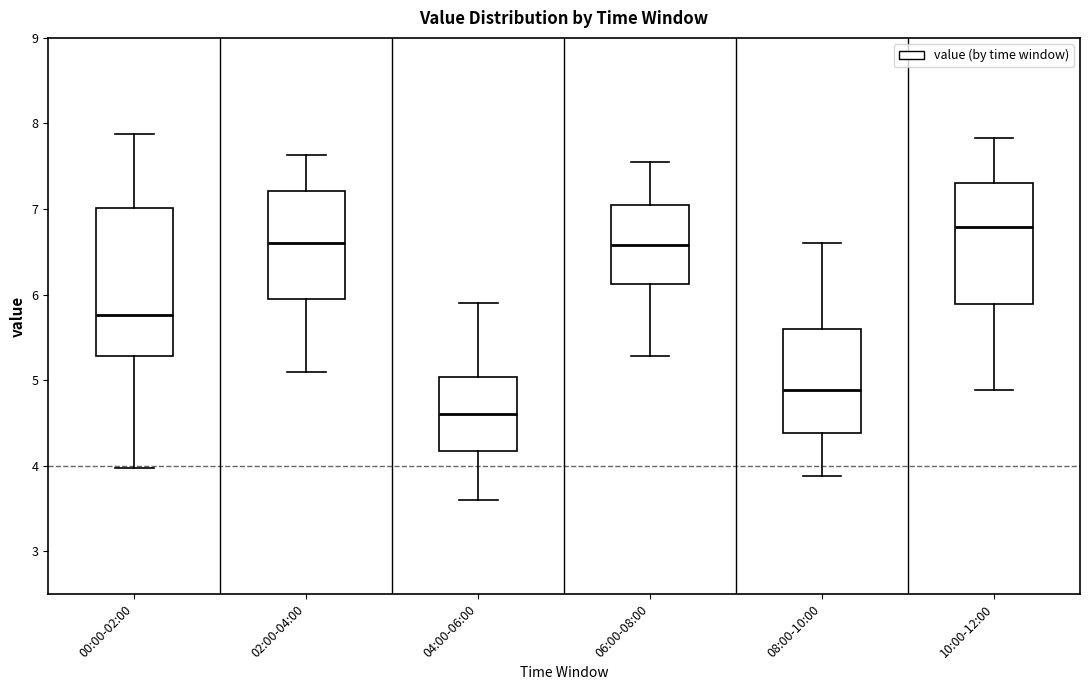

Which box is the tallest, from its lower edge to its upper edge?

00:00-02:00